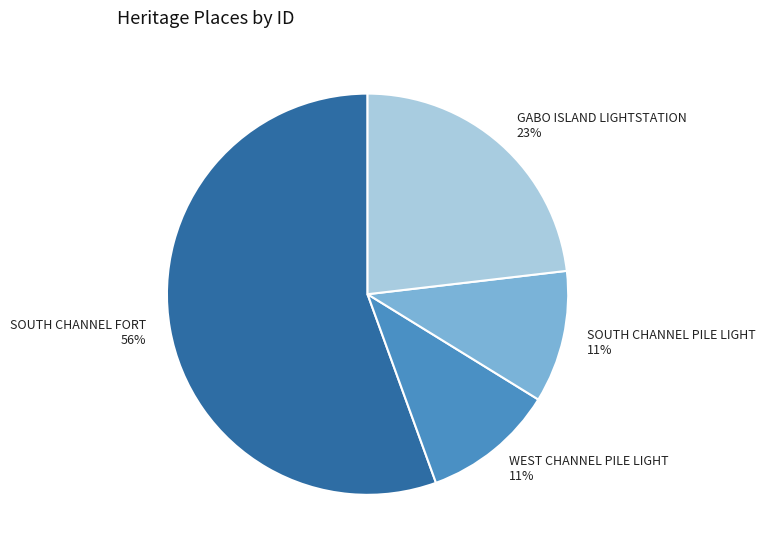

Between SOUTH CHANNEL FORT and SOUTH CHANNEL PILE LIGHT, which is larger?

SOUTH CHANNEL FORT